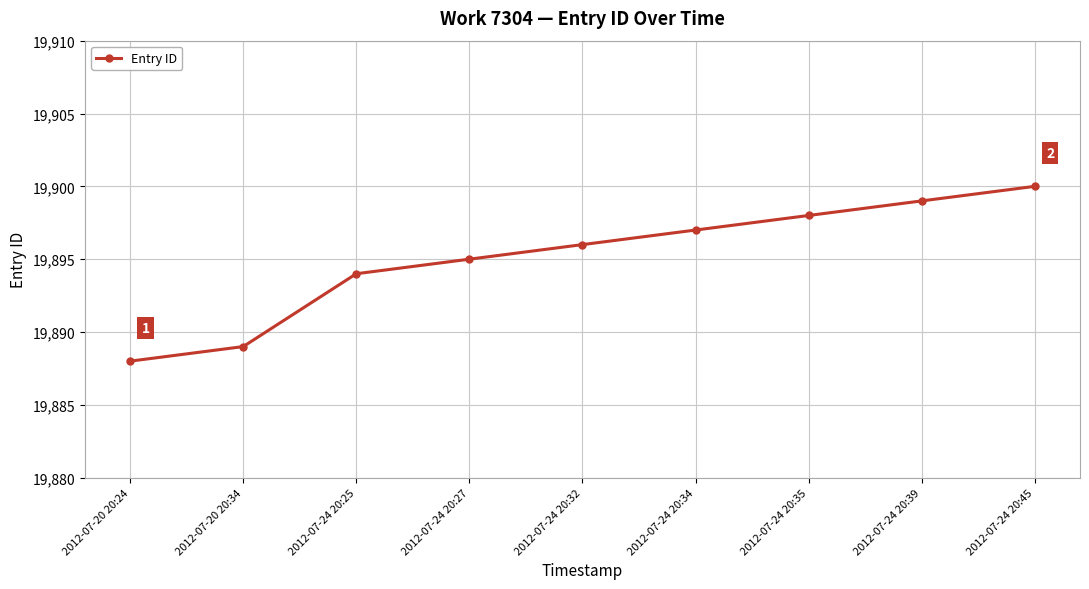

Rank the categories by value from highest to lowest.

2012-07-24 20:45, 2012-07-24 20:39, 2012-07-24 20:35, 2012-07-24 20:34, 2012-07-24 20:32, 2012-07-24 20:27, 2012-07-24 20:25, 2012-07-20 20:34, 2012-07-20 20:24